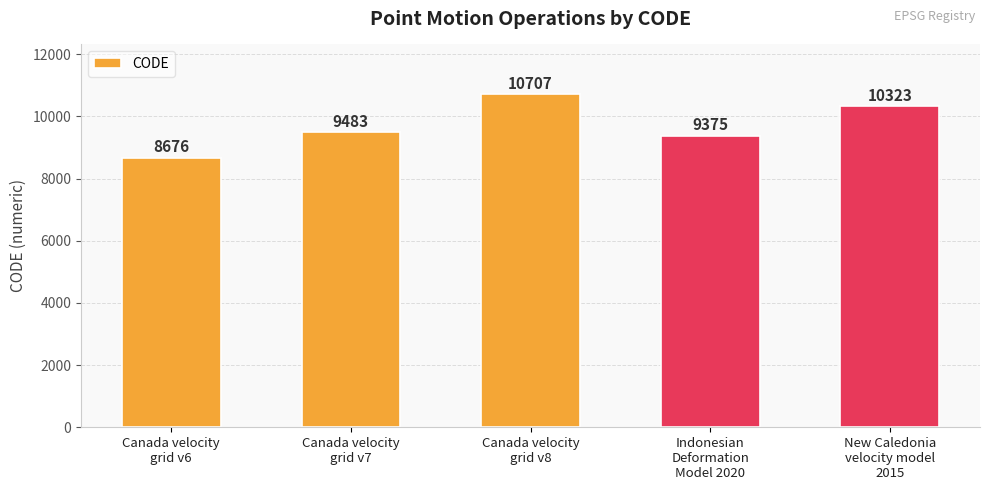

Are the bars horizontal?

No